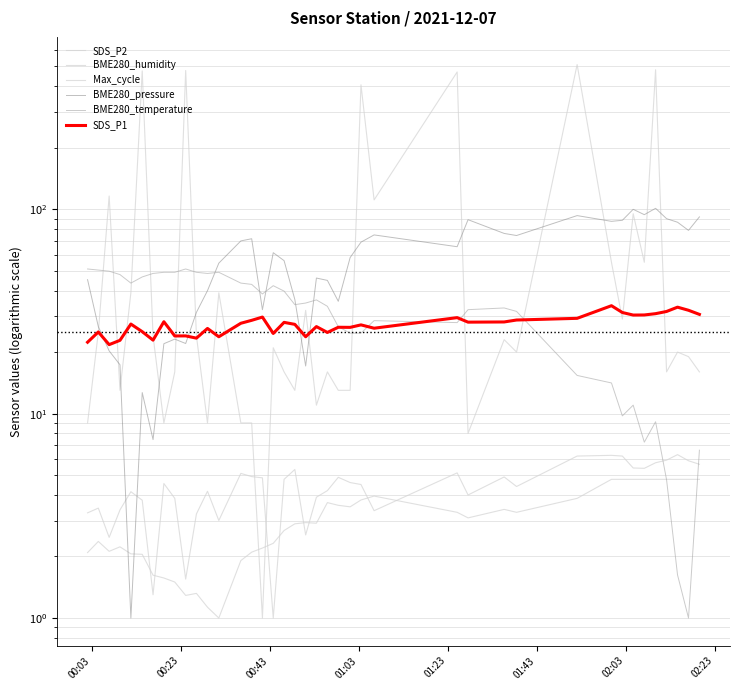

The value of Max_cycle at 11 is 4.3. True or false?

False